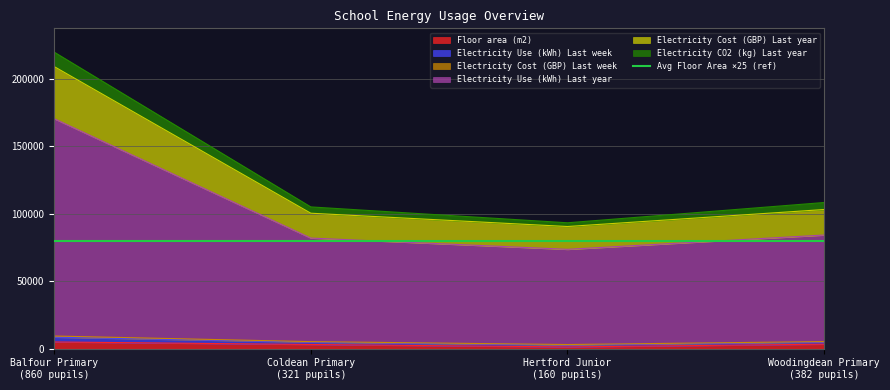

Does the chart display data point markers on the line(s)?

No